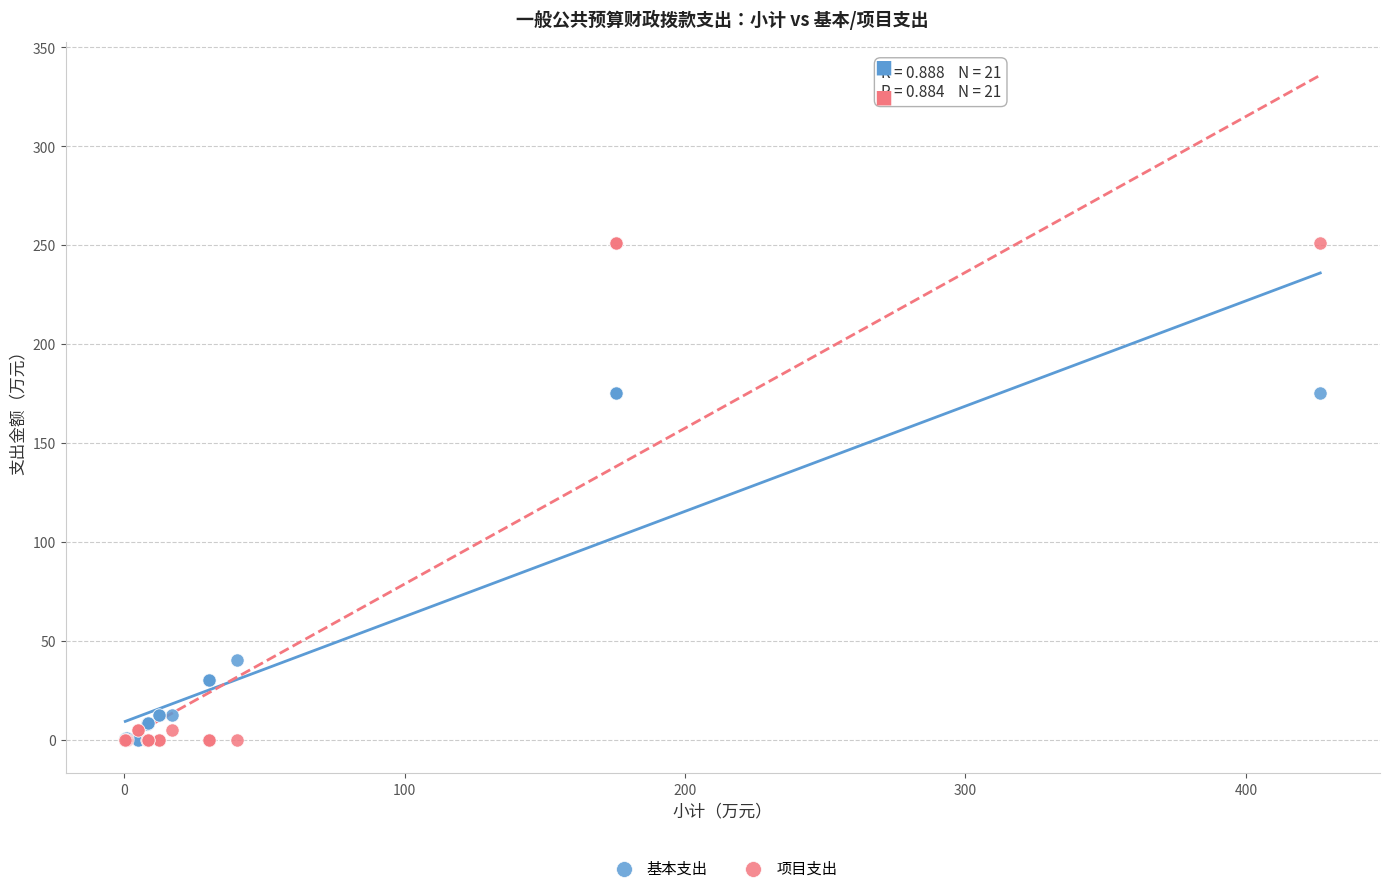

Which series has the widest spread of Y values?

项目支出